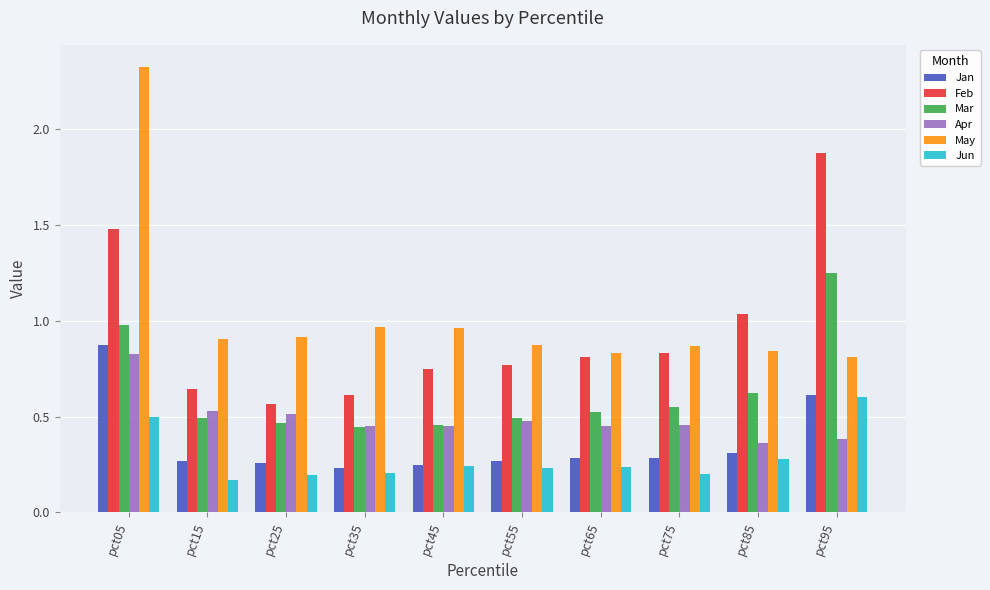

What is the sum of all Feb values?

9.4